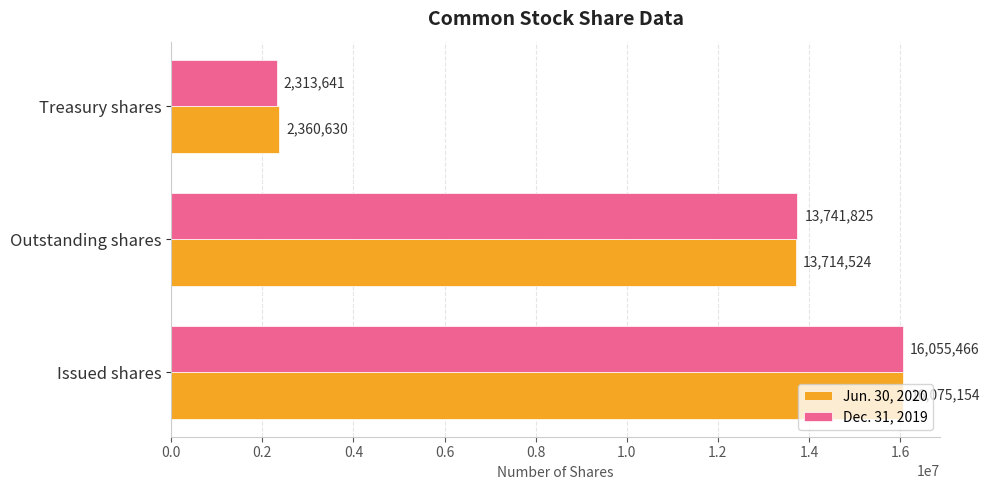

What is the average value of the Jun. 30, 2020 series?

10716769